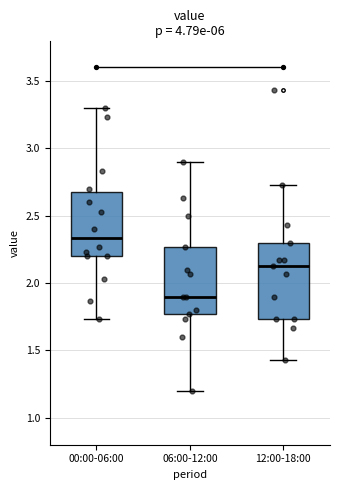

Which box's median line is the highest?

00:00-06:00